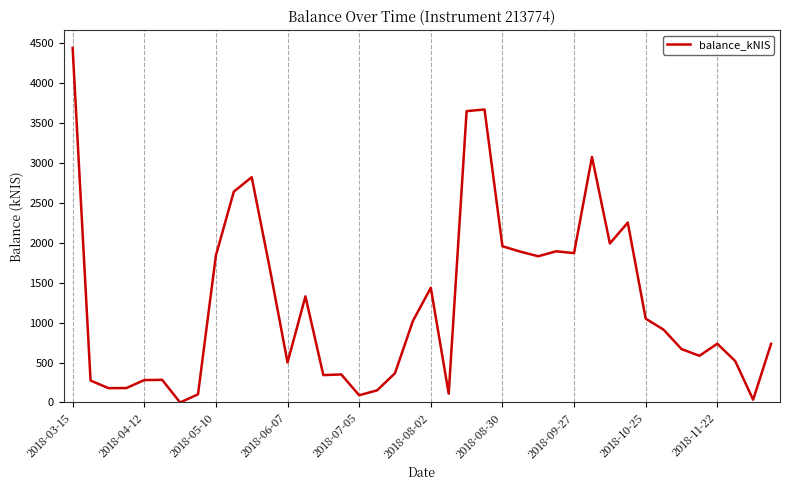

What is the difference between the maximum and minimum values?

4442.9